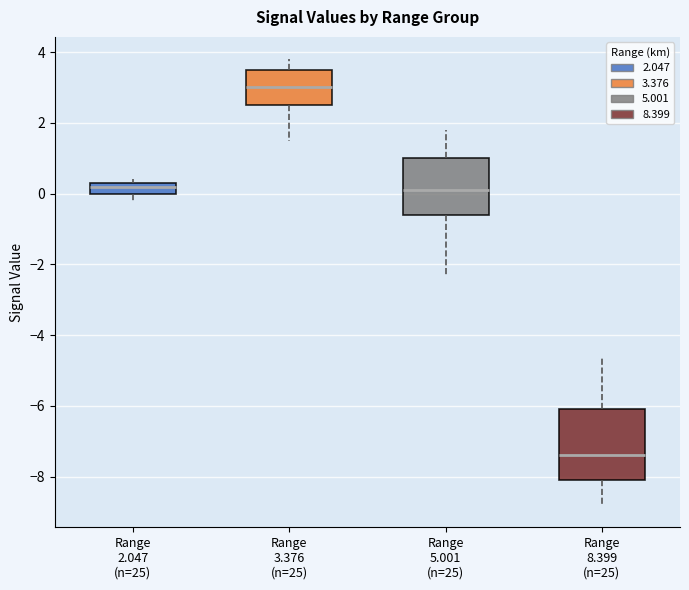

Comparing the boxes themselves (not the whiskers), which one is the tallest?

Range 8.399 (n=25)